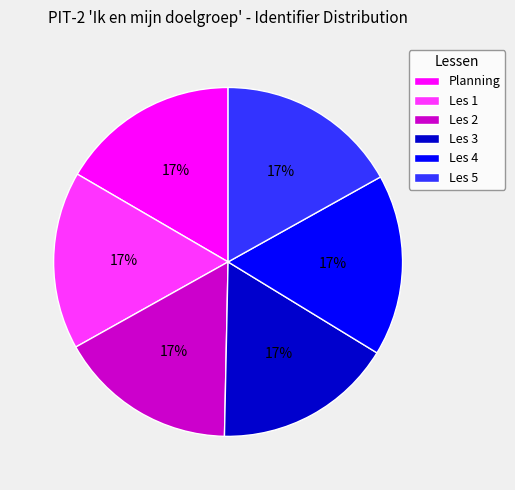

Does any single category account for the majority?

No